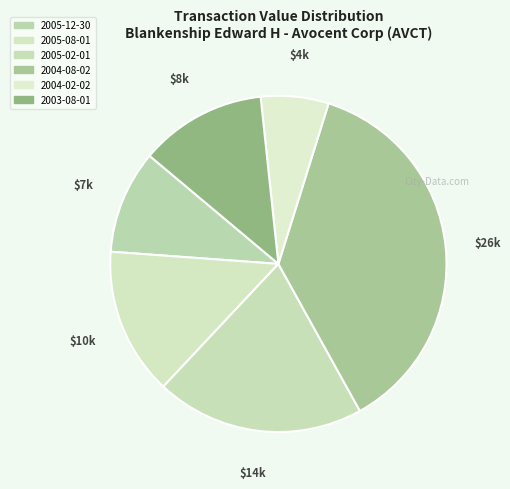

Which slice is the smallest?

2004-02-02